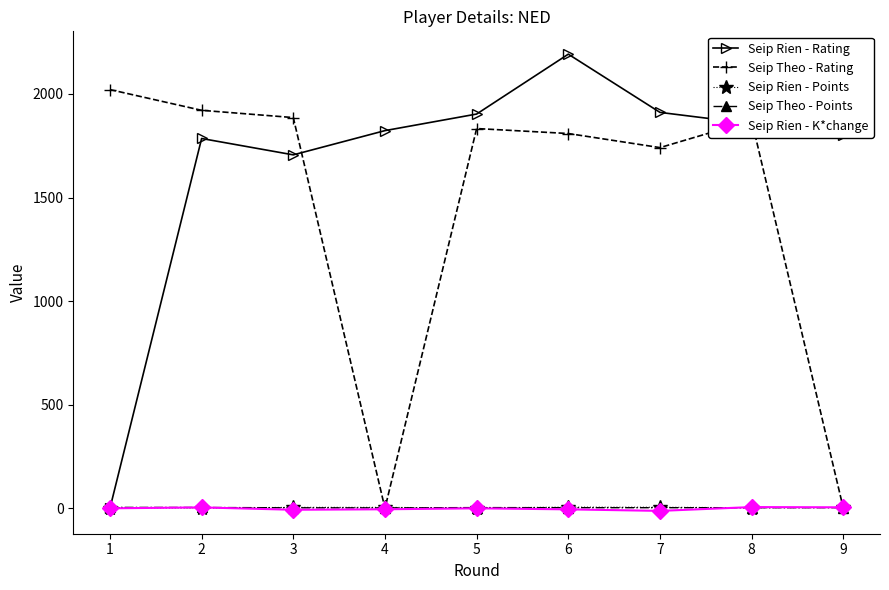

What is the average value of the Seip Theo - Rating series?

1453.7